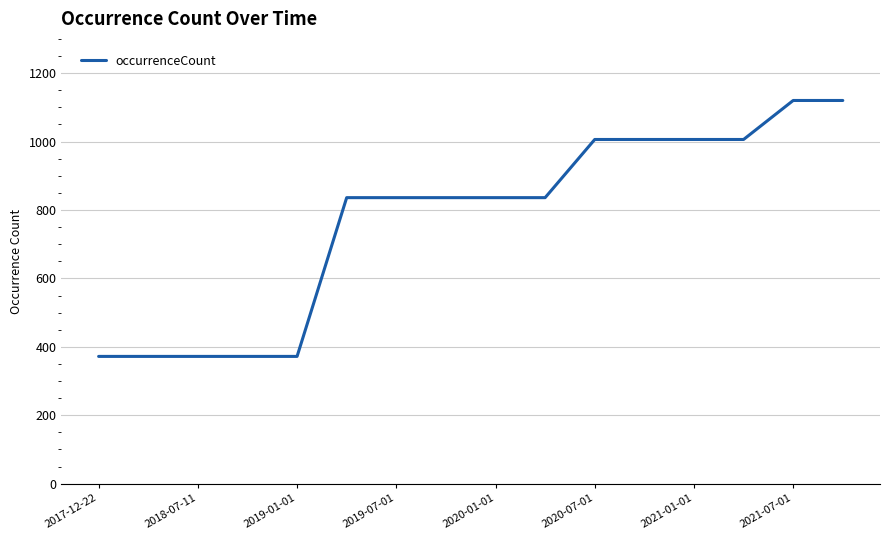

What is the difference between the maximum and minimum values?

748